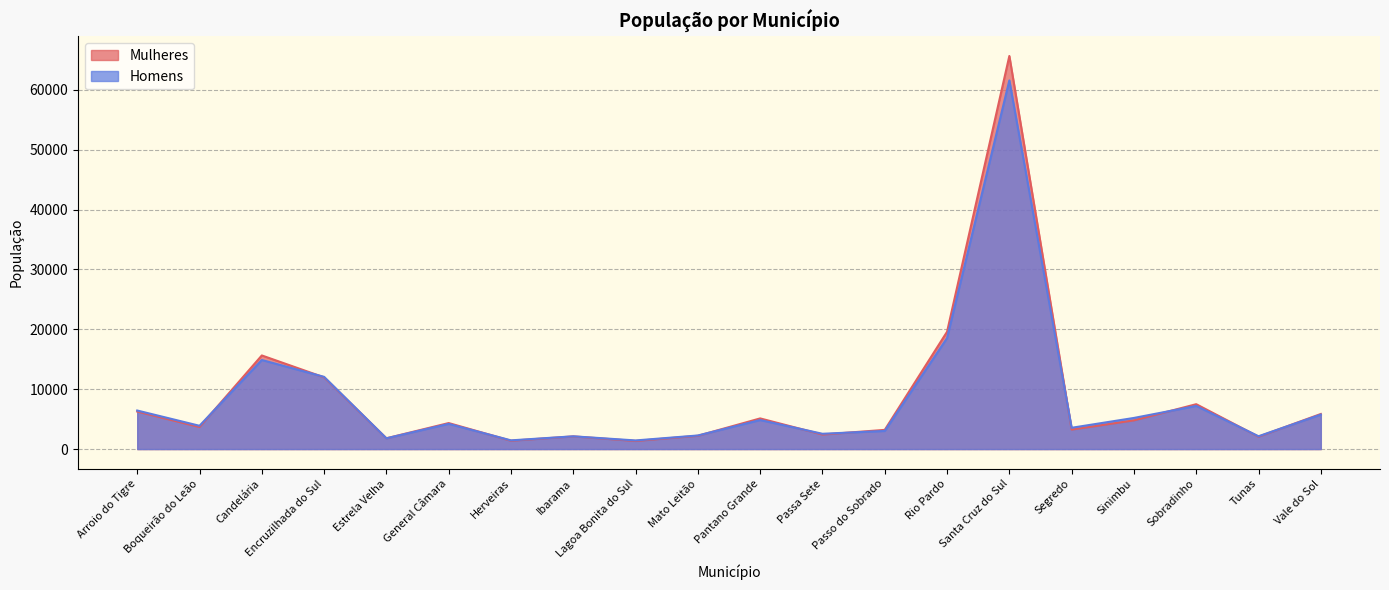

Where is the first local maximum for Homens?

Candelária